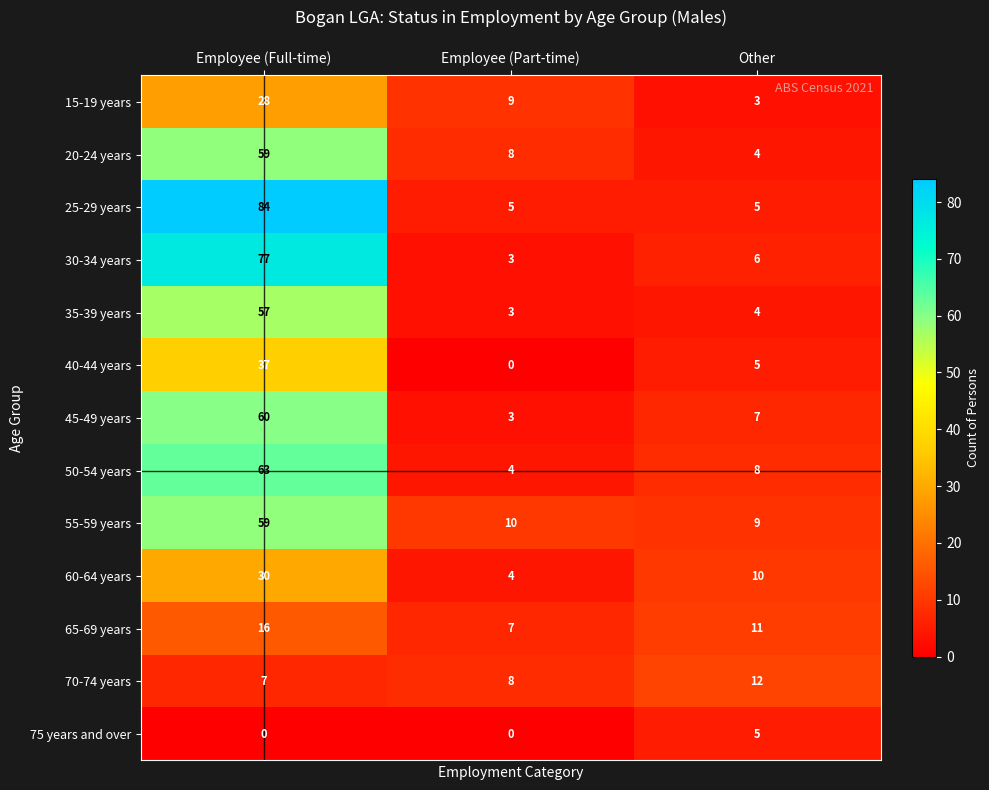

Rank the categories by 70-74 years value from lowest to highest.

Employee (Full-time), Employee (Part-time), Other